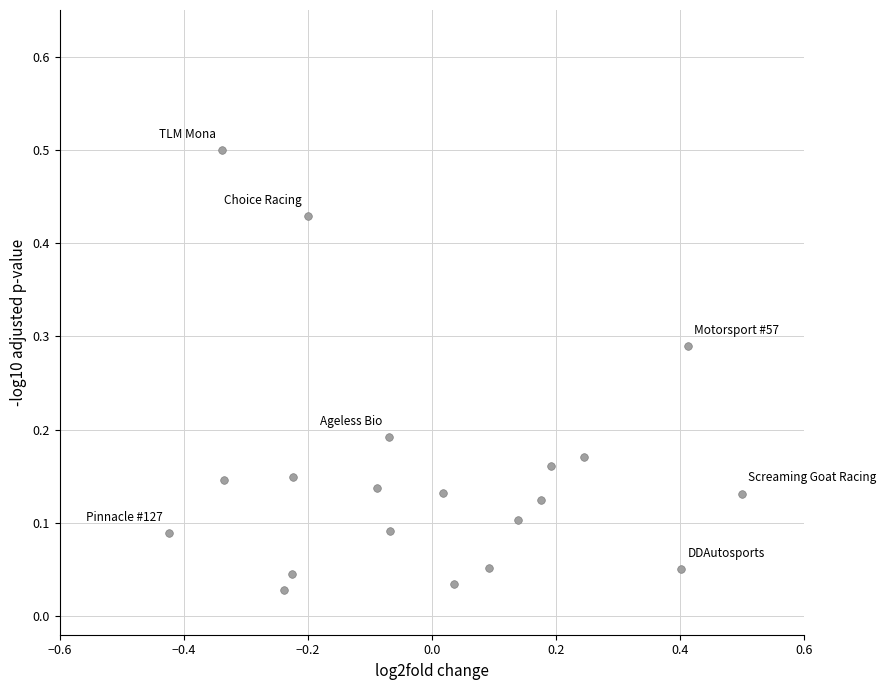

What is the range of Y values (max minus min)?

0.5